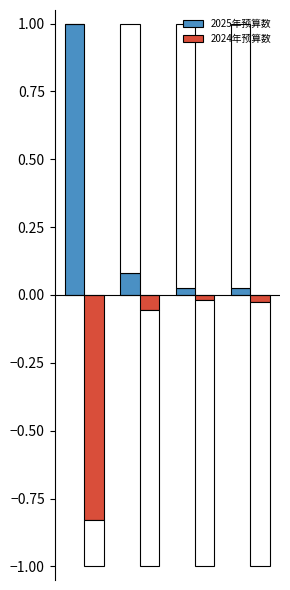

What is the spread (max minus min) of values at 3?

0.1